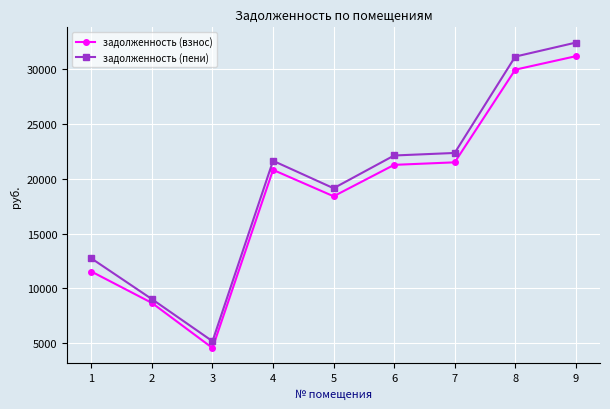

Where is the first local maximum for задолженность (пени)?

4